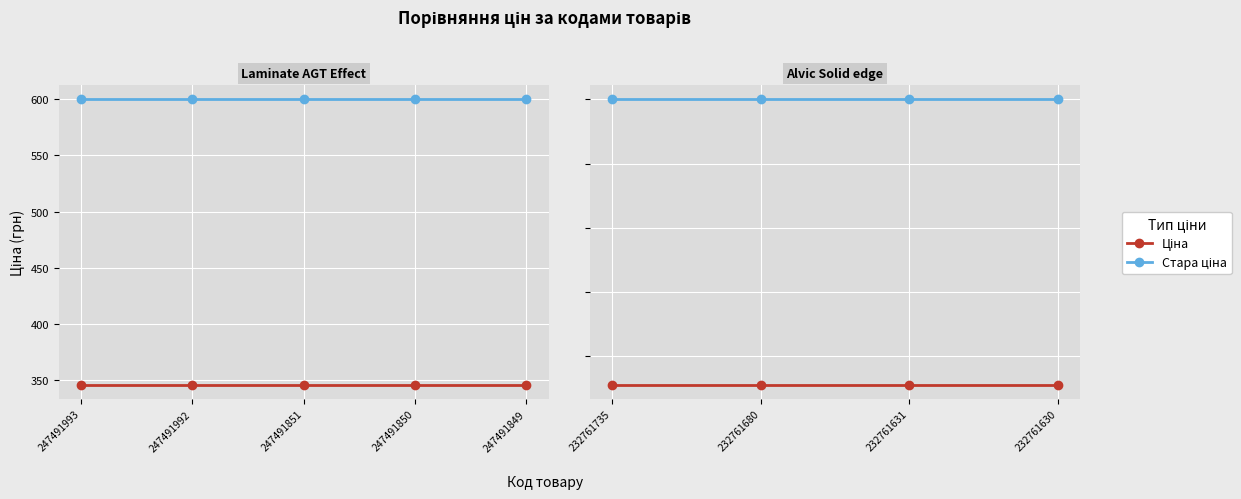

At which category does the chart reach its minimum across all series?

232761735